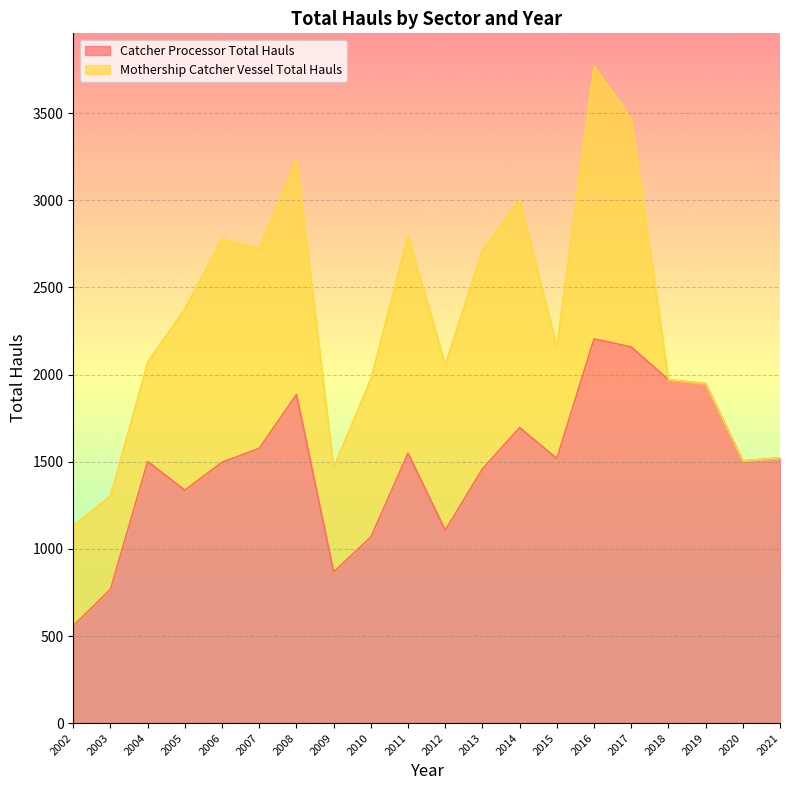

Which category has the lowest value across all series?

2002